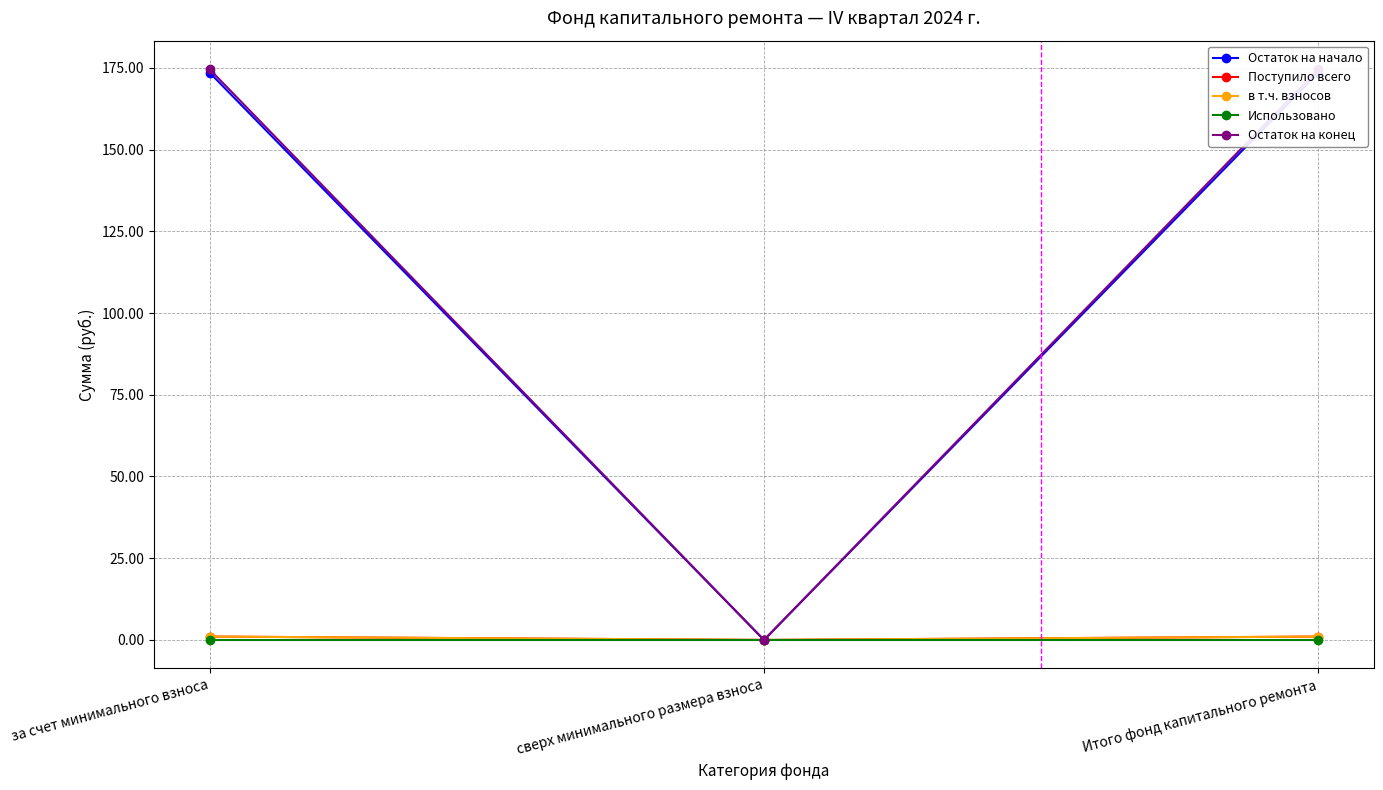

How many positive values does the Поступило всего series have?

2